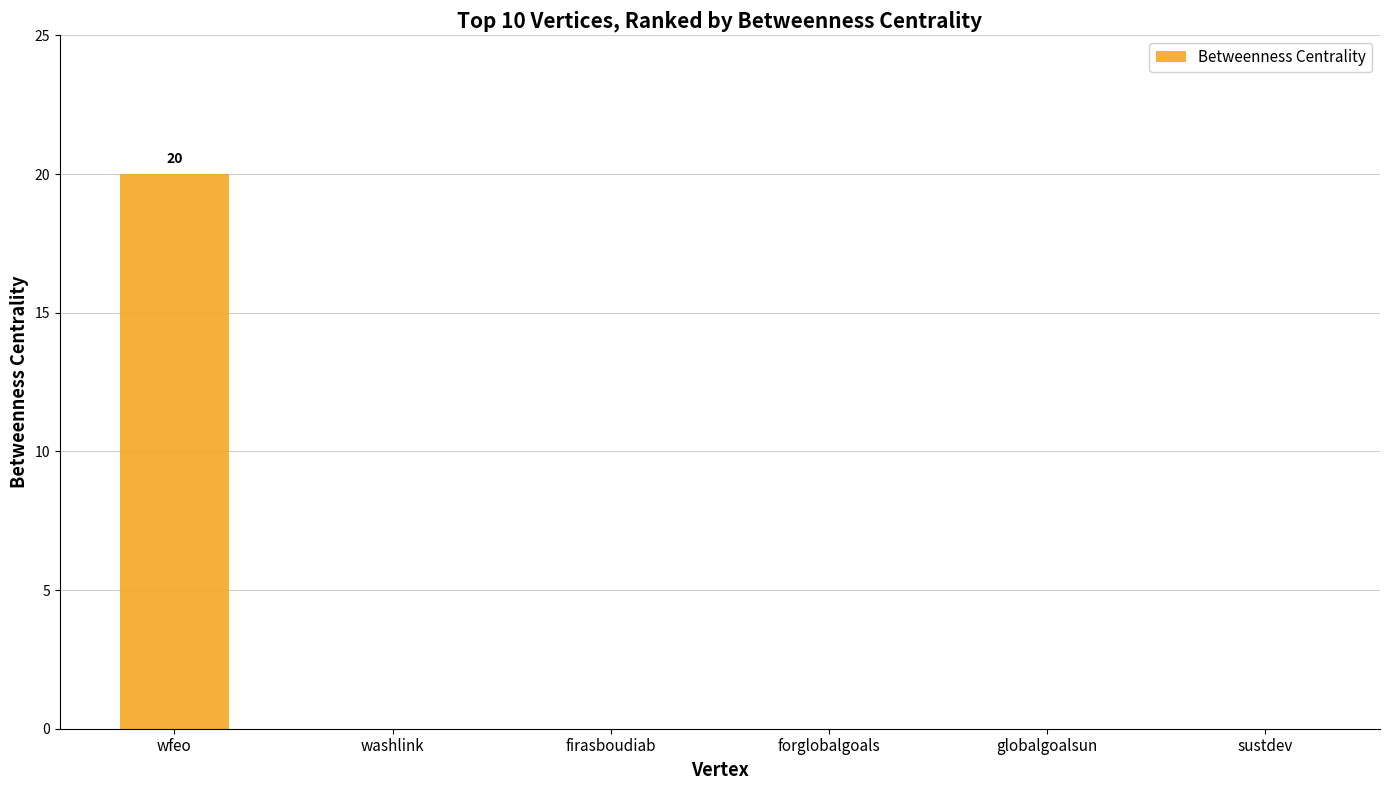

Reading left to right, what are all the values shown in this chart?

wfeo=20	washlink=0	firasboudiab=0	forglobalgoals=0	globalgoalsun=0	sustdev=0